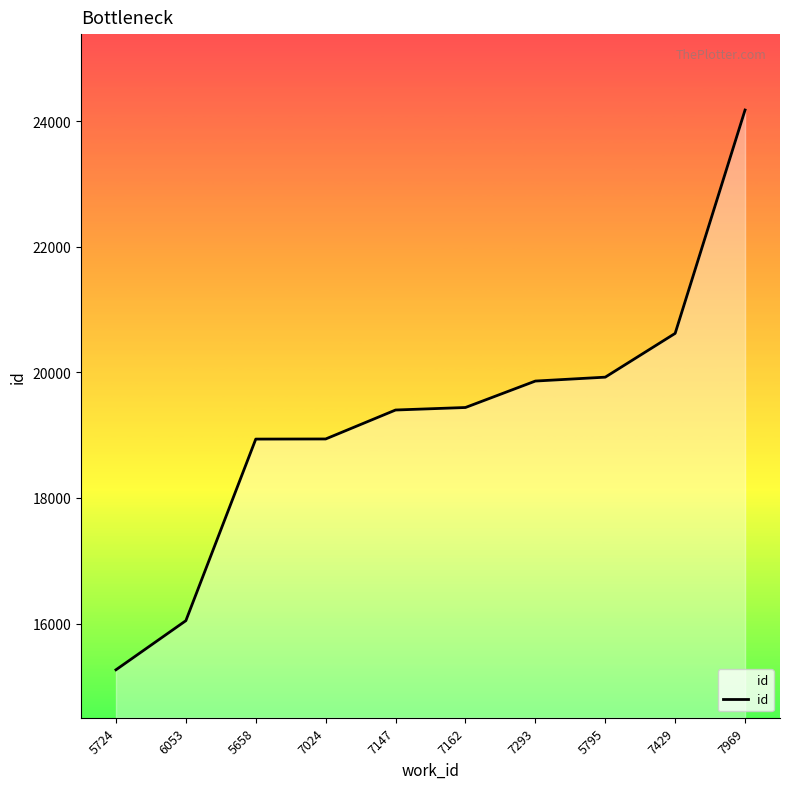

How many distinct data groups are displayed?

1